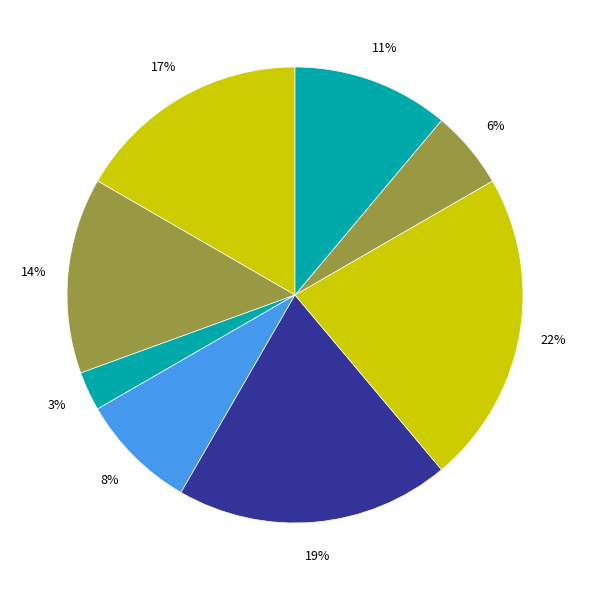

Rank the categories by value from highest to lowest.

Завідувач філією, Директор, В.о. директора, В.о. начальника, Ректор, Головний лікар, Начальник, Генеральний директор